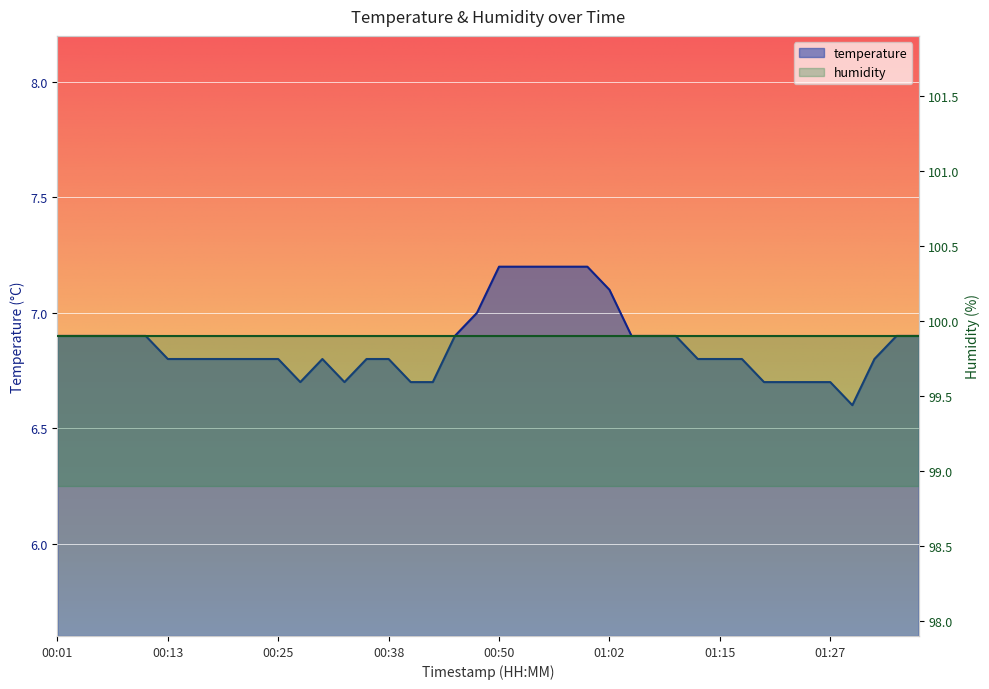

Which label corresponds to the smallest value in the chart?

01:29